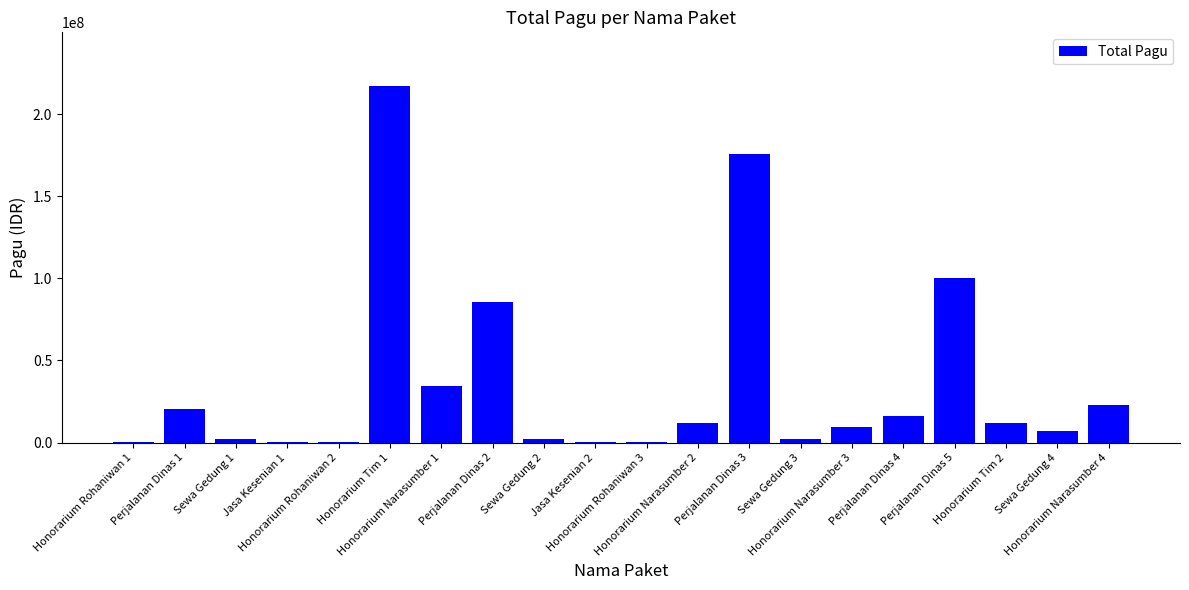

What is the maximum value shown in the chart?

217200000